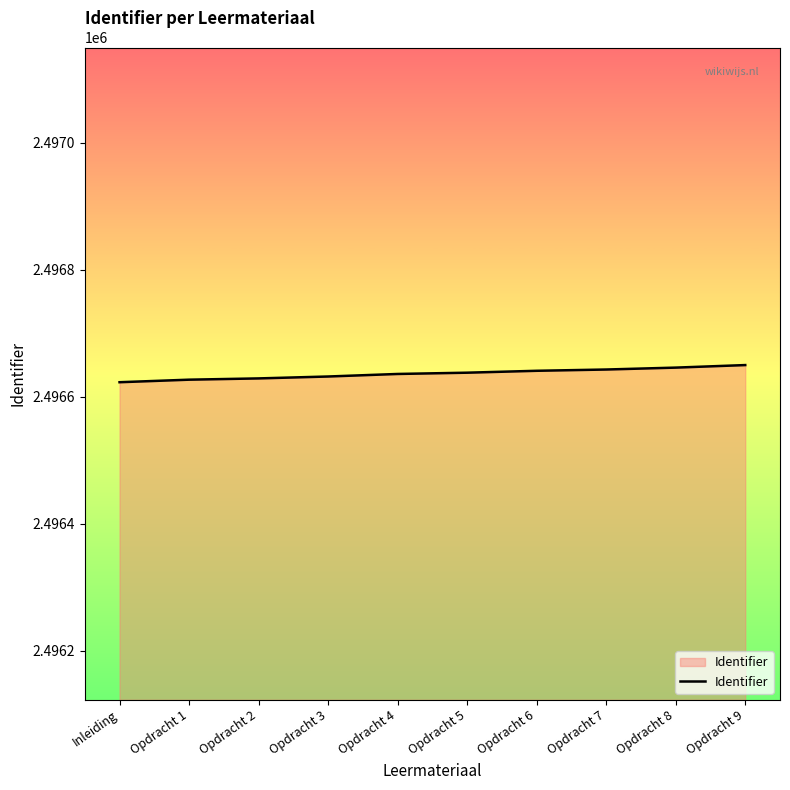

The value at Opdracht 7 is 3695738. True or false?

False